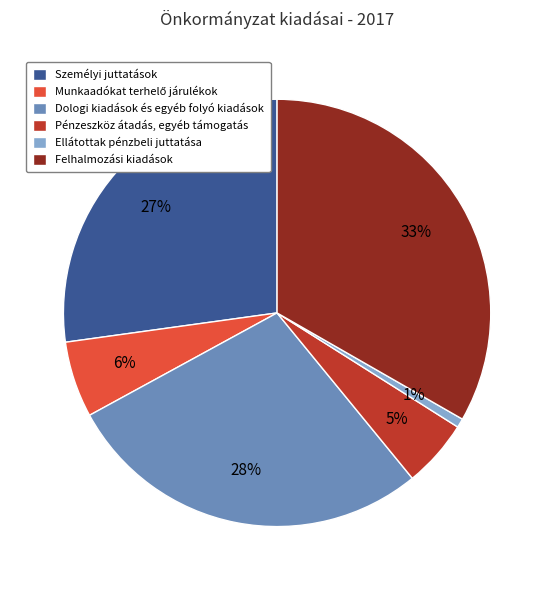

Which category has the smallest portion of the pie?

Ellátottak pénzbeli juttatása